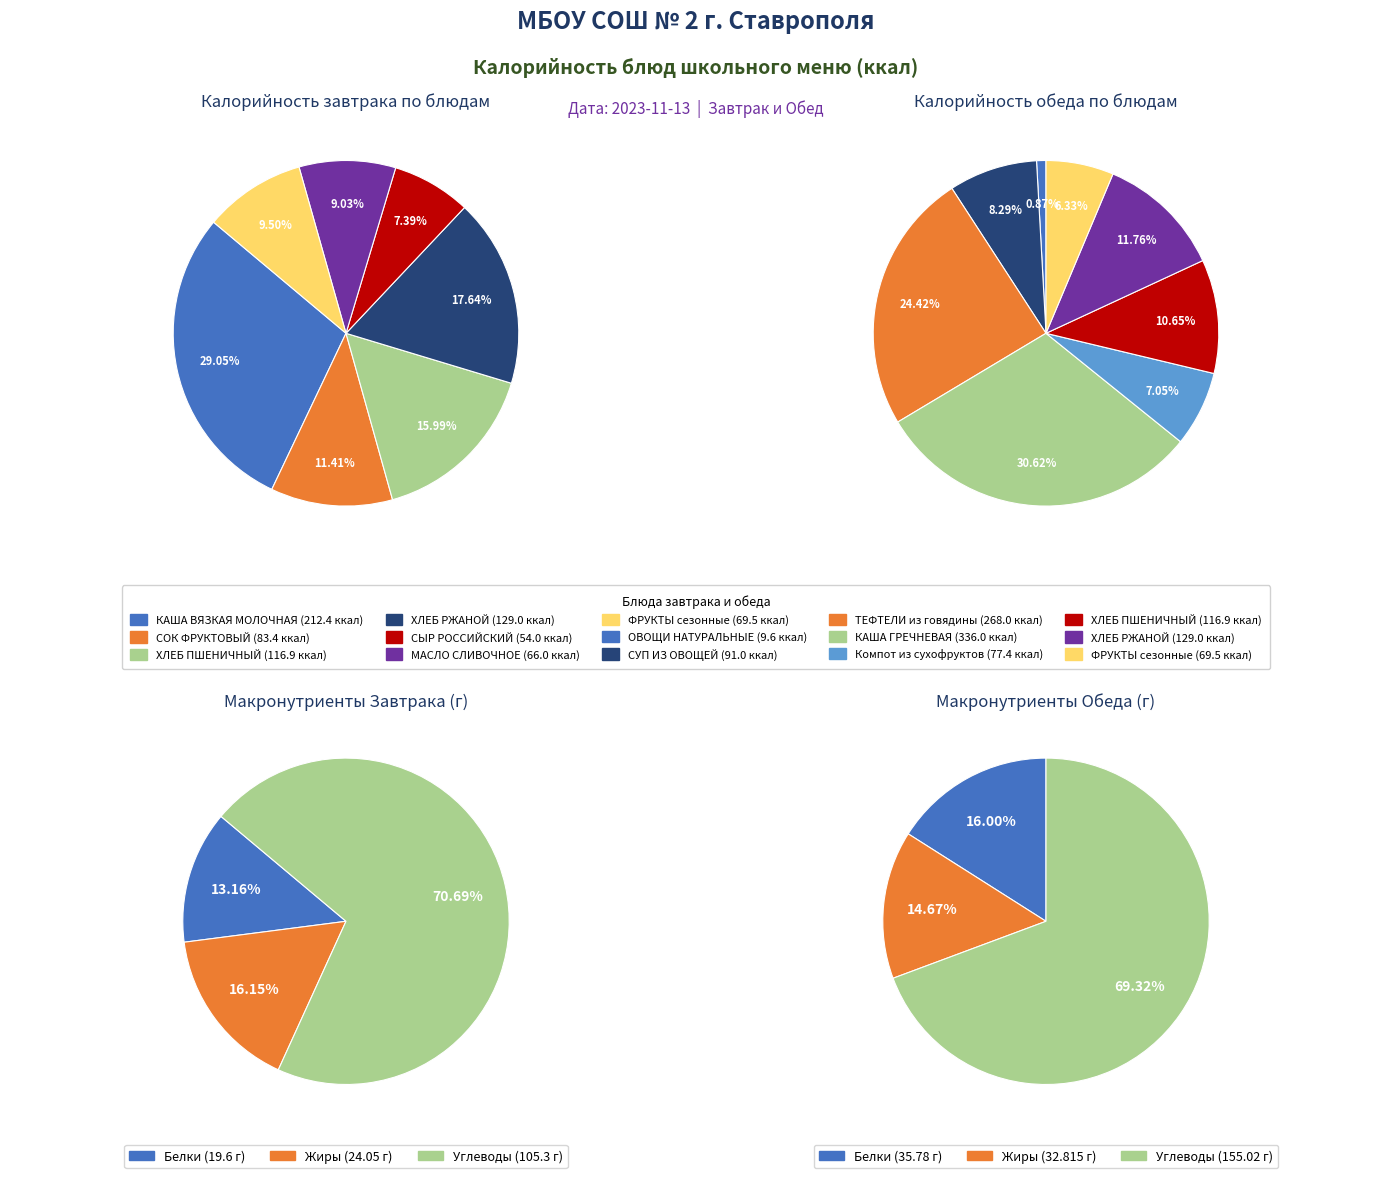

Does КАША ВЯЗКАЯ МОЛОЧНАЯ ИЗ ОВСЯНОЙ КРУПЫ represent more than half of the total?

No